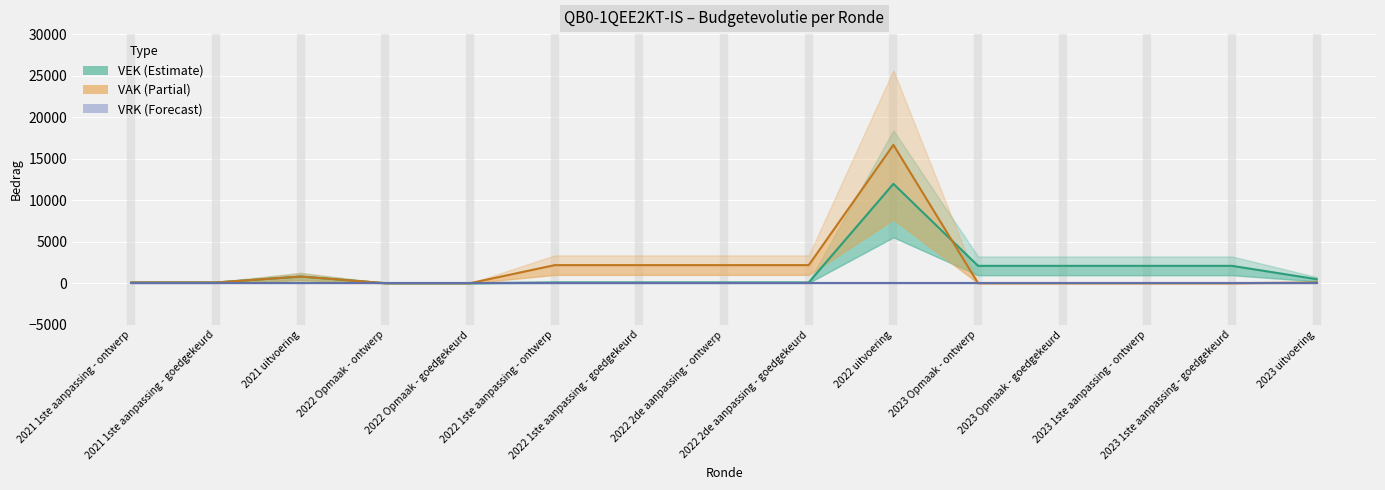

How many values in the VEK (mid) series exceed 86?

13